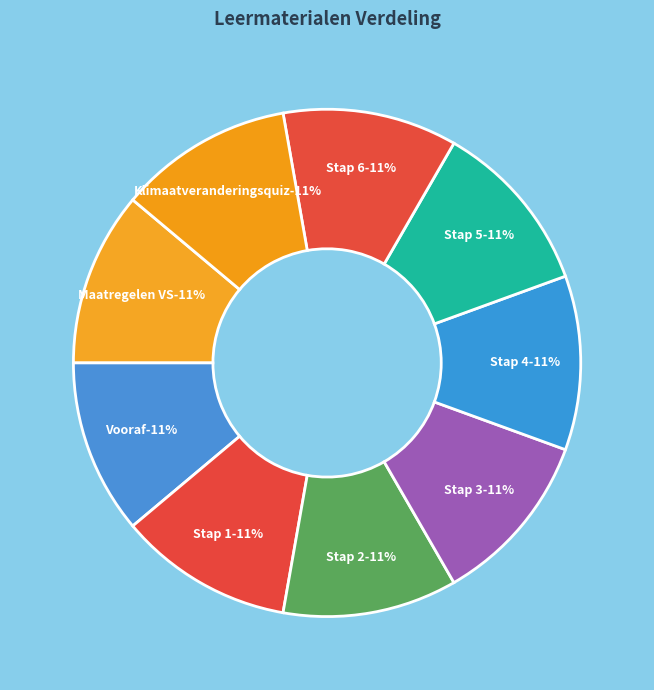

To the nearest percent, what is the average slice percentage?

11%